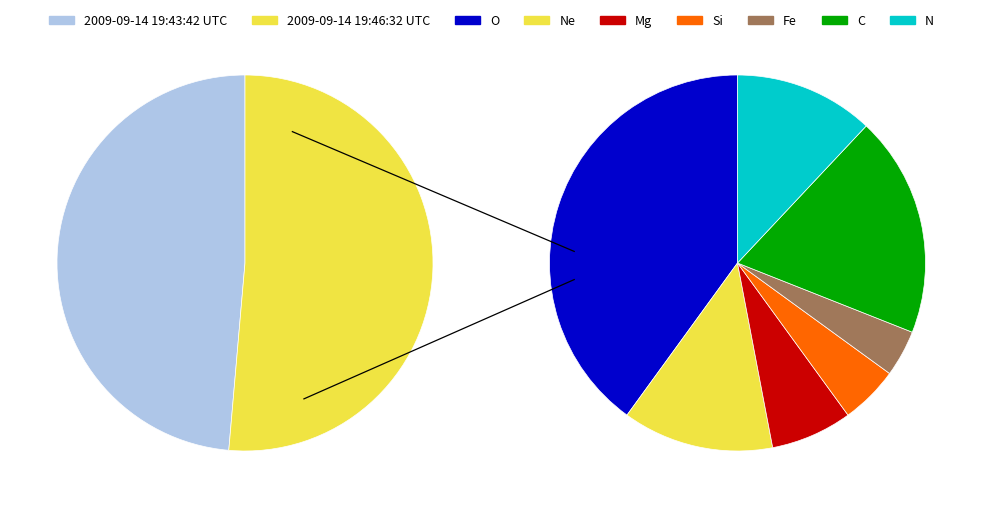

What percentage is the 2009-09-14 19:43:42 UTC slice, to the nearest percent?

49%